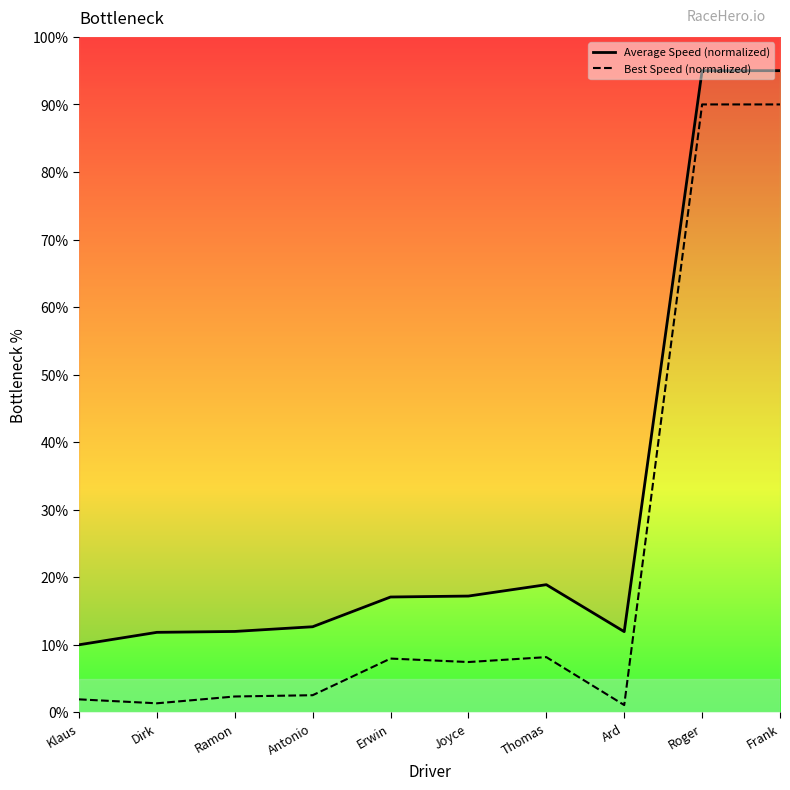

The Average Speed (normalized) series shows 24.5 at Joyce. True or false?

False